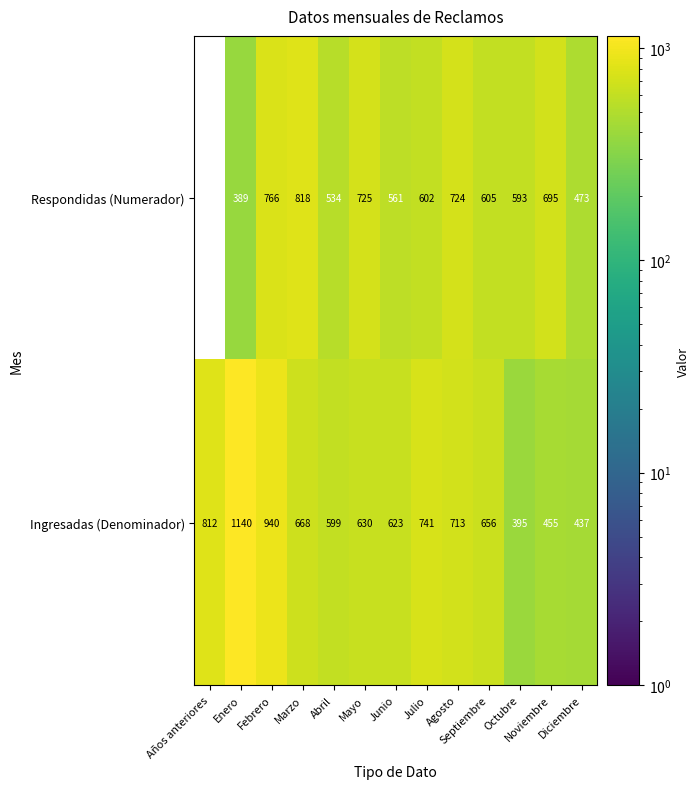

What is the maximum value for Respondidas (Numerador)?

818